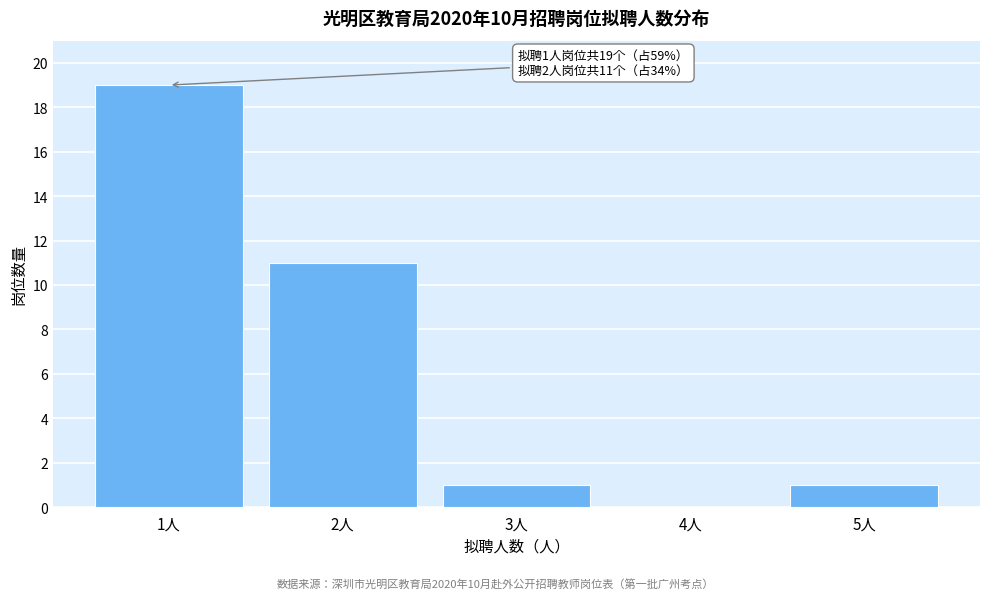

Over which range of the x-axis is the bar tallest?

0.5 to 1.5